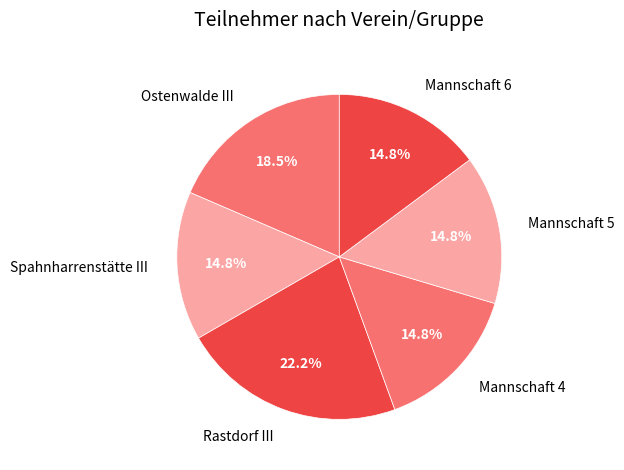

Do Mannschaft 6 and Mannschaft 4 together represent more than half of the pie?

No